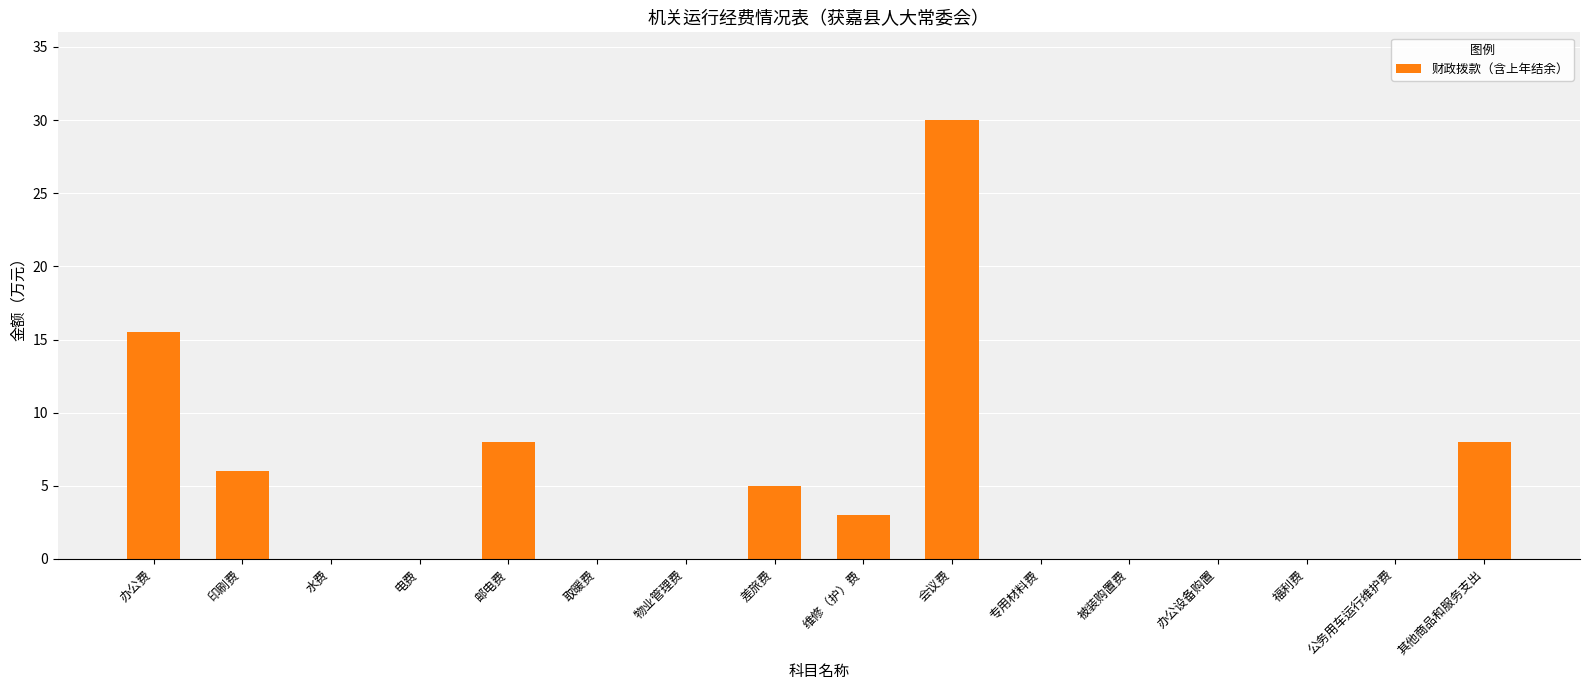

What is the greatest value displayed?

30.0